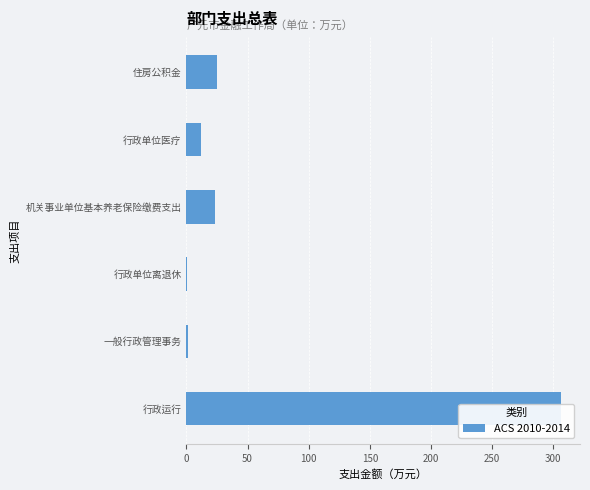

What is the difference between the second highest and second lowest values?

23.3